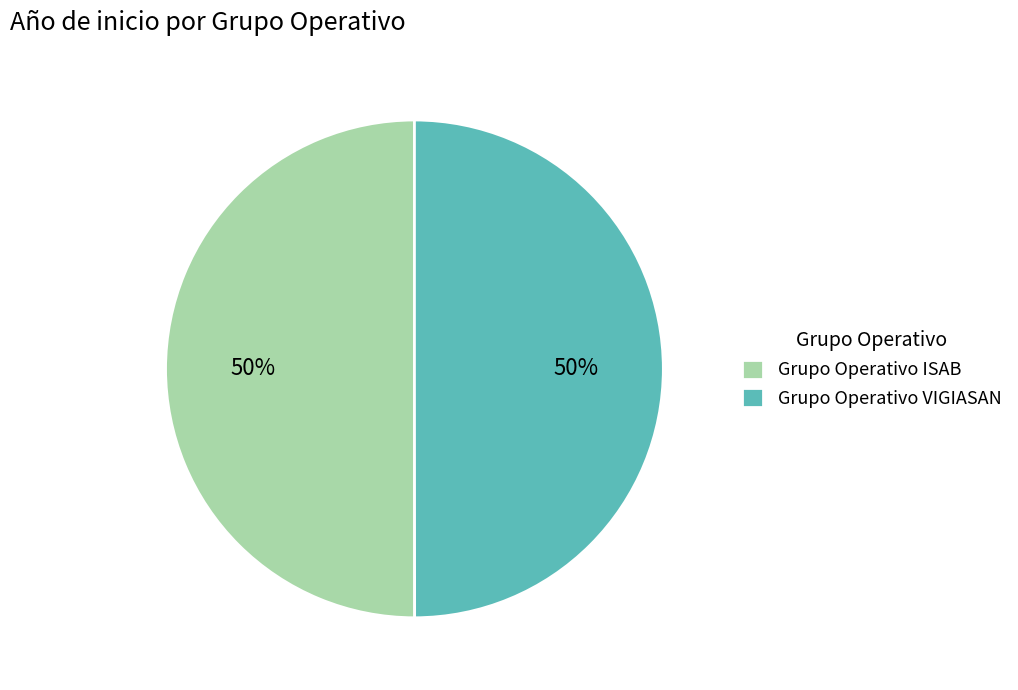

To the nearest percent, what portion does Grupo Operativo ISAB represent?

50%